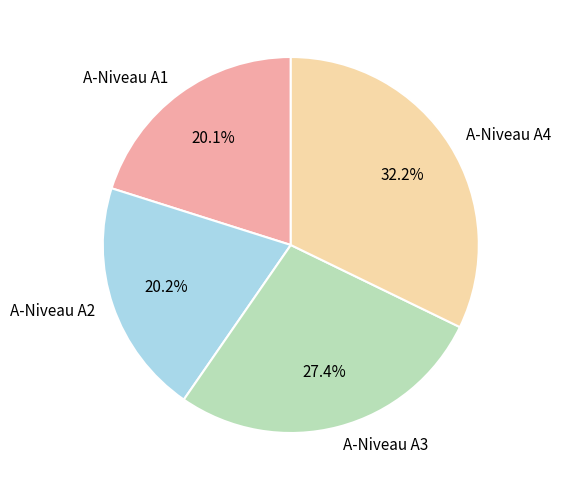

Does any single category account for the majority?

No